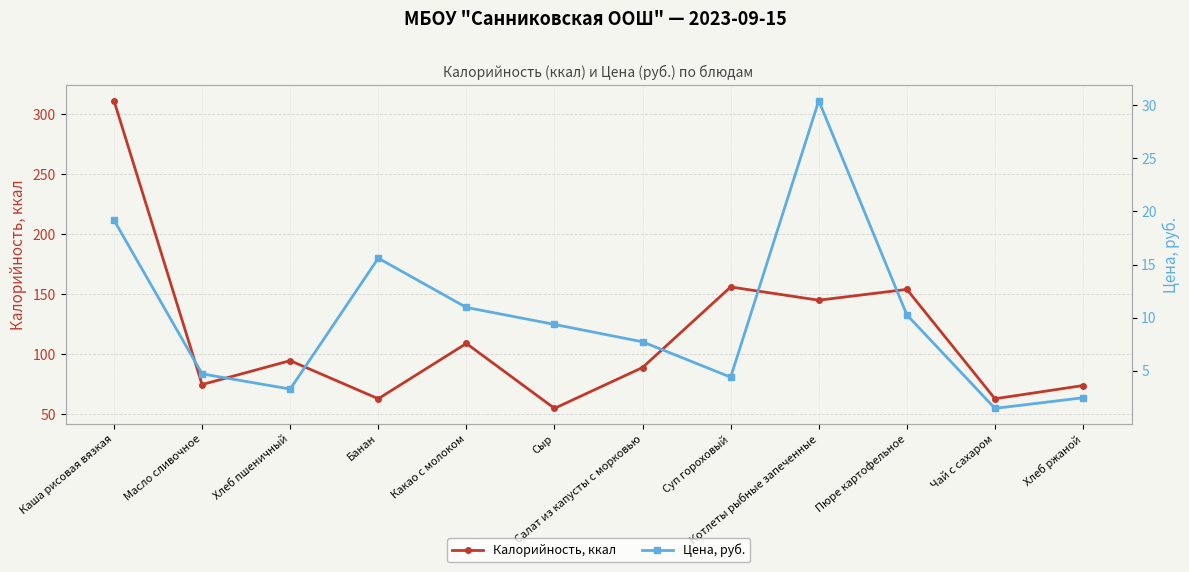

Reading left to right, what are all the values shown in this chart?

Калорийность, ккал: 311.0	74.8	94.7	63.0	109.0	55.0	89.0	156.0	145.0	154.0	63.0	74.0
Цена, руб.: 19.2	4.7	3.3	15.6	11.0	9.4	7.7	4.4	30.4	10.3	1.4	2.5